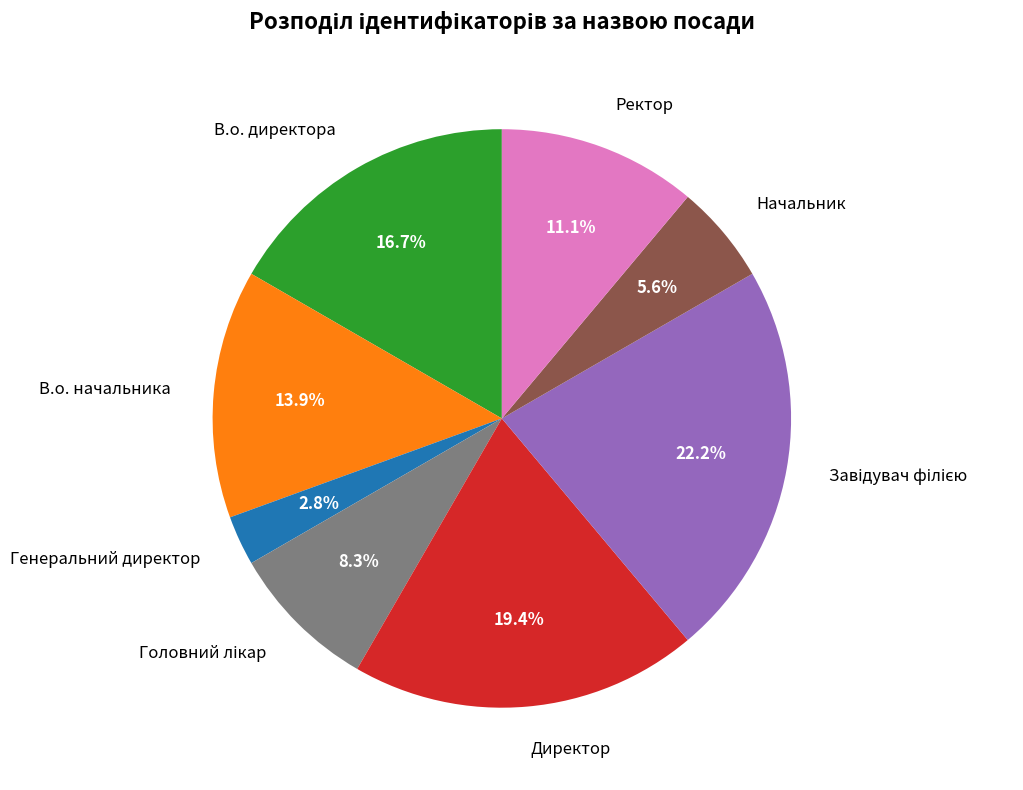

What is the smallest slice in the pie chart?

Генеральний директор